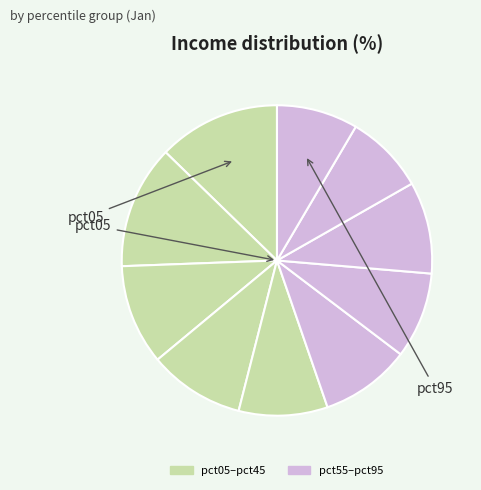

Count the number of slices in the pie.

10